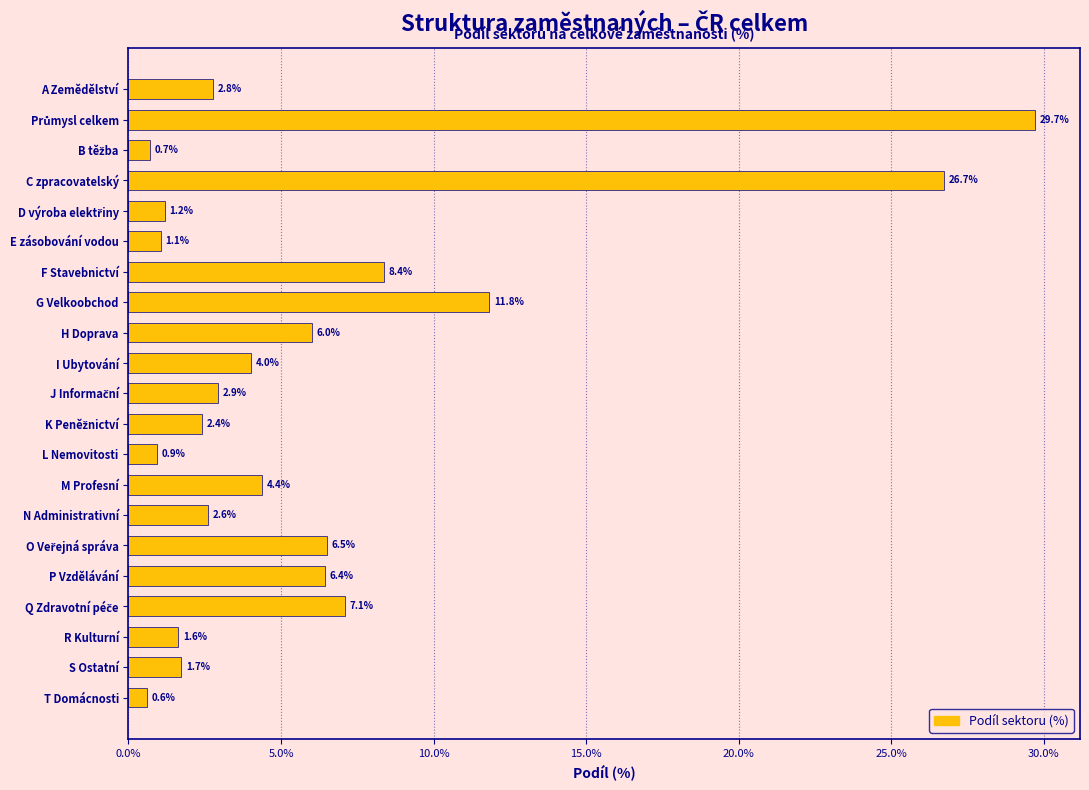

Reading bottom to top, what are all the values shown in this chart?

0.6	1.7	1.6	7.1	6.4	6.5	2.6	4.4	0.9	2.4	2.9	4.0	6.0	11.8	8.4	1.1	1.2	26.7	0.7	29.7	2.8